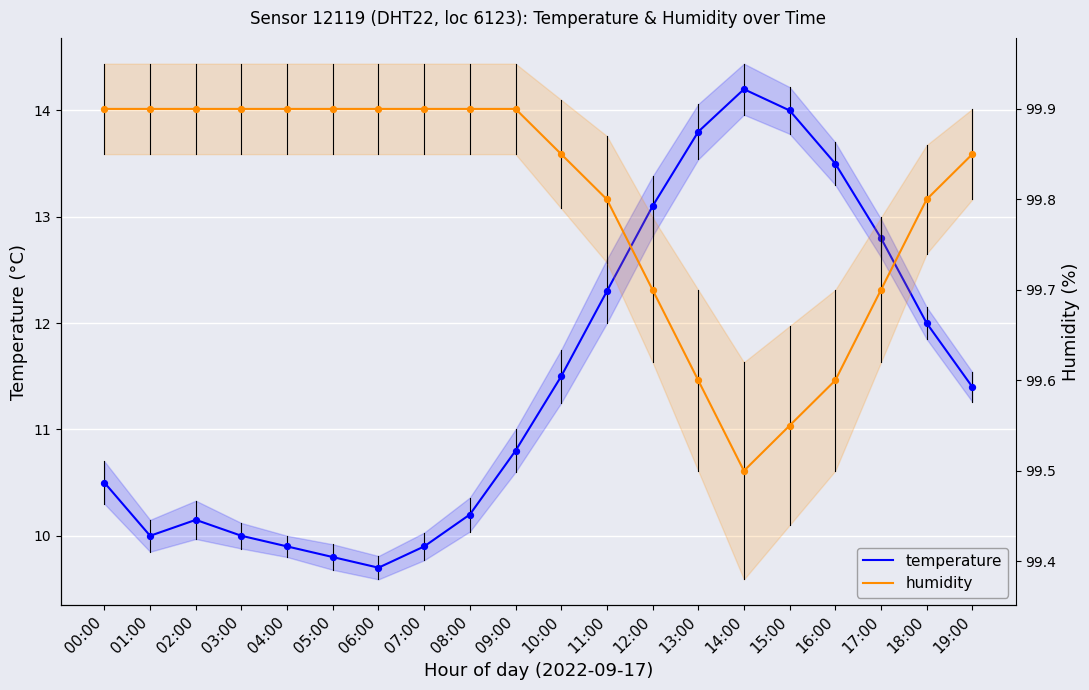

Which series has the largest total across all categories?

humidity